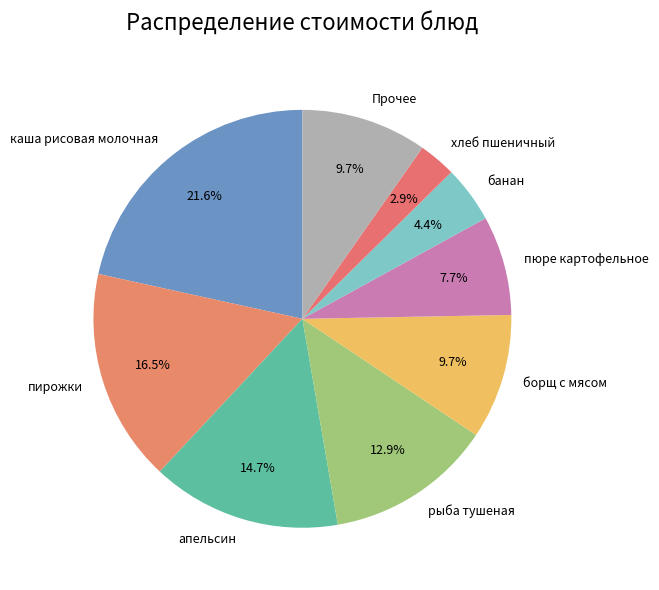

To the nearest percent, what is the difference between the largest and smallest slice percentages?

19%